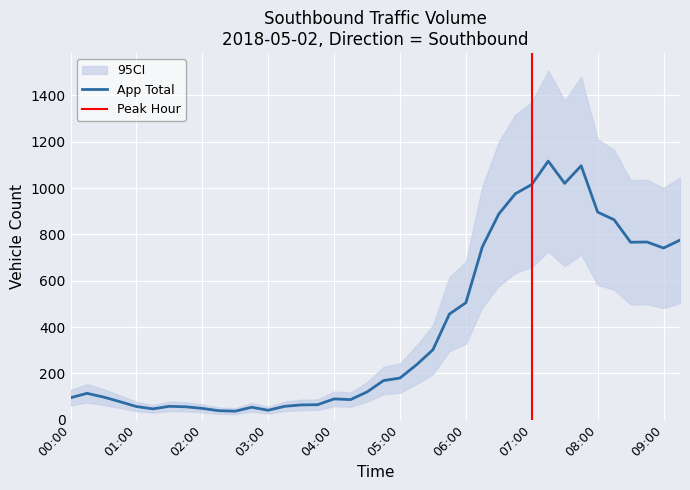

Reading left to right, what are all the values shown in this chart?

00:00=95	00:15=114	00:30=98	00:45=78	01:00=57	01:15=47	01:30=58	01:45=56	02:00=49	02:15=39	02:30=37	02:45=54	03:00=41	03:15=58	03:30=64	03:45=65	04:00=90	04:15=87	04:30=120	04:45=169	05:00=180	05:15=237	05:30=302	05:45=456	06:00=505	06:15=746	06:30=888	06:45=975	07:00=1015	07:15=1116	07:30=1020	07:45=1096	08:00=896	08:15=863	08:30=766	08:45=767	09:00=741	09:15=775